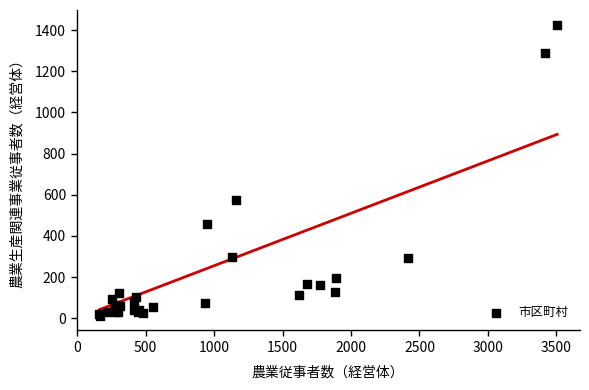

What Y value in the scatter plot is closest to 719?

573